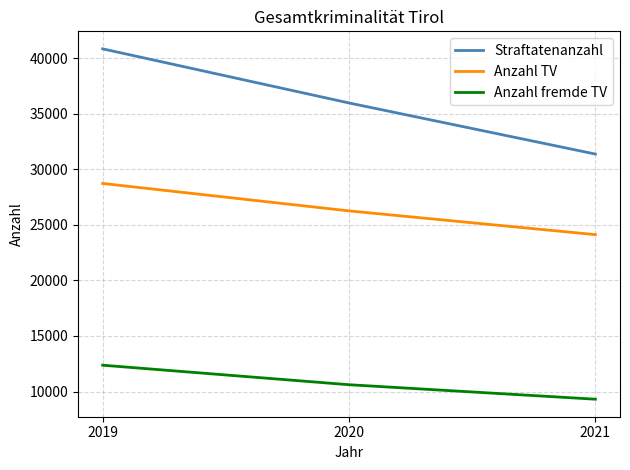

Does the chart display data point markers on the line(s)?

No